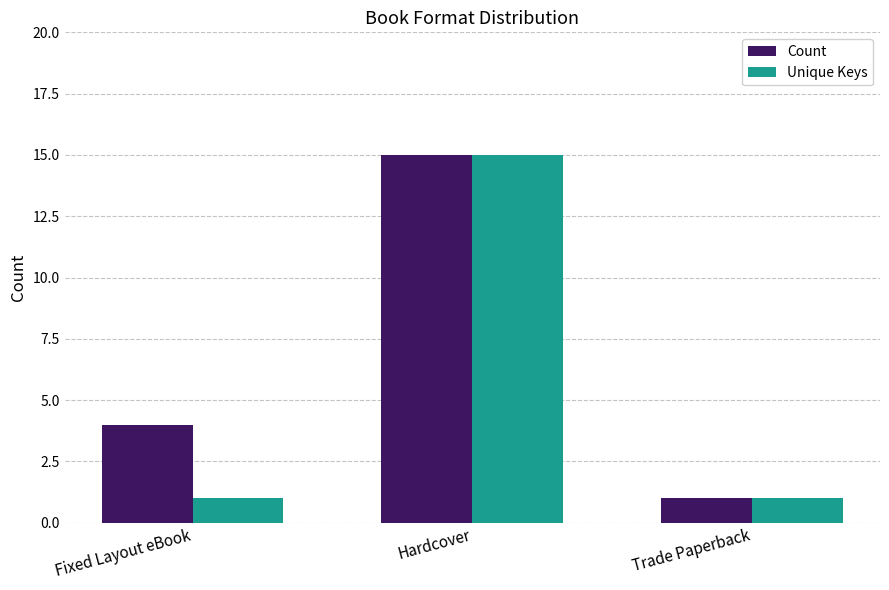

What is the value of the Unique Keys bar at the 2nd from the left?

15